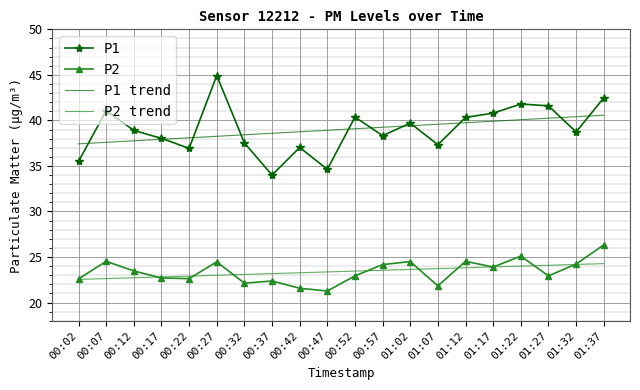

True or false: P2 trend and P1 trend intersect in this chart.

False